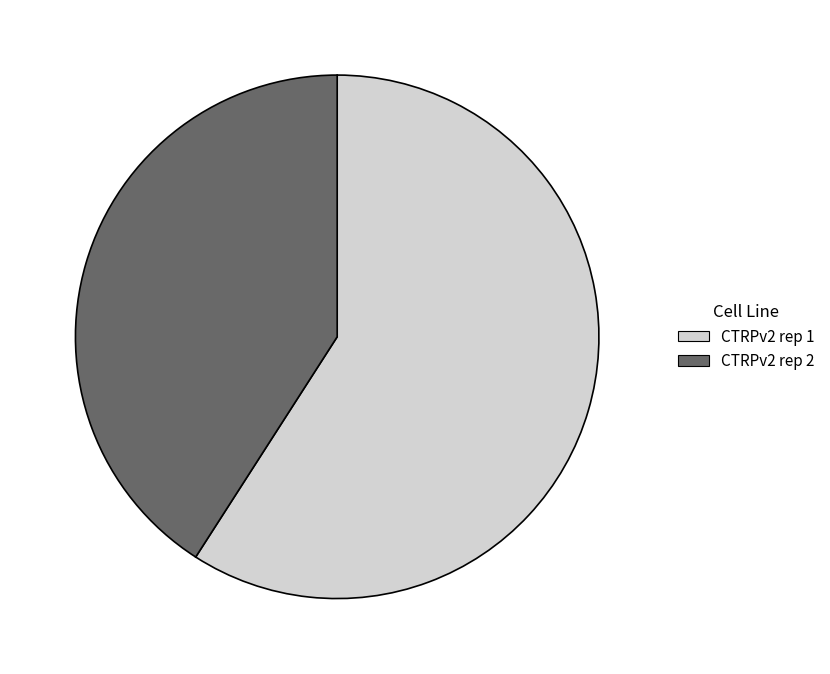

True or false: CTRPv2 rep 1 accounts for 59% of the total.

True